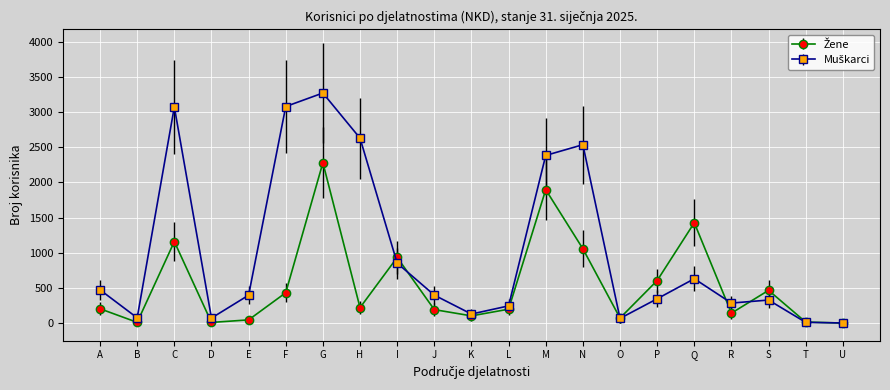

At which category is the sum across all series the highest?

G